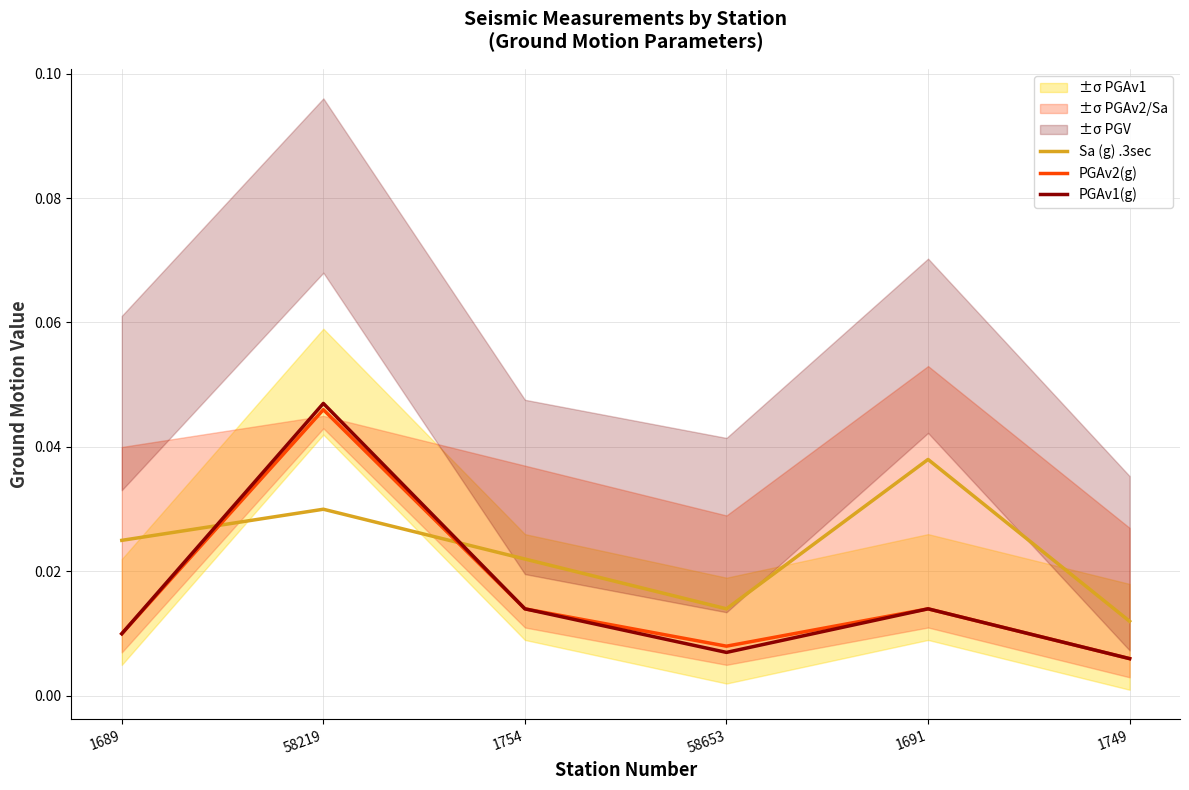

Which series has the largest total across all categories?

Sa (g) .3sec